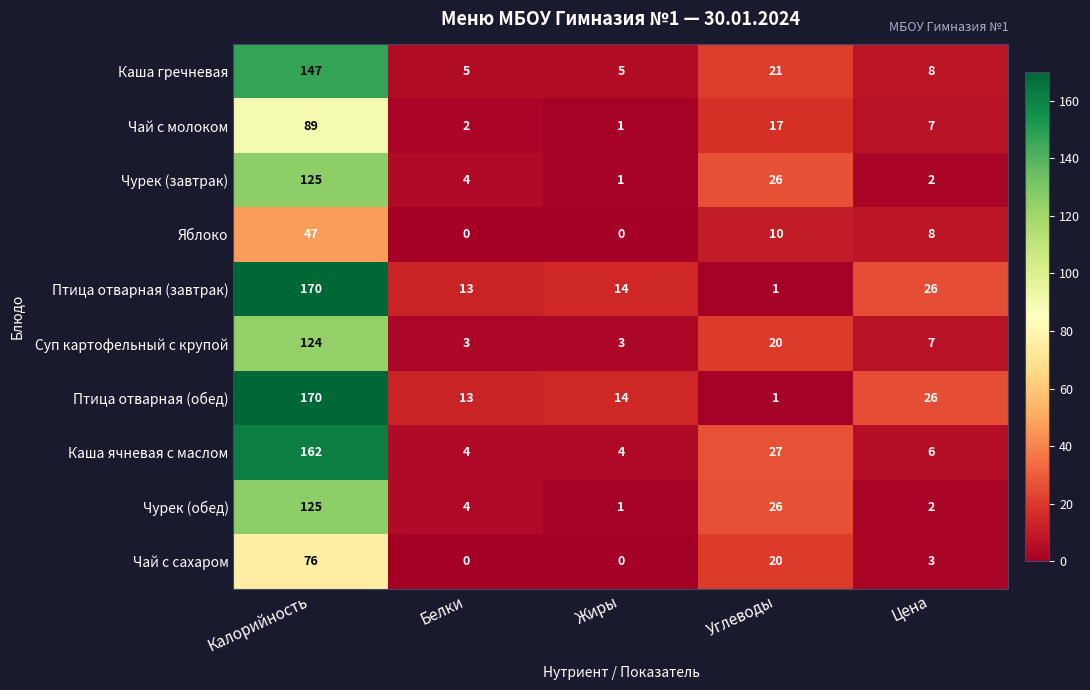

Count the number of data series in this chart.

10